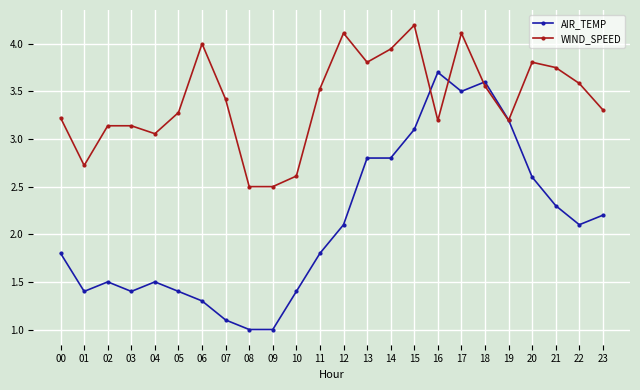

Which series has the widest spread of values?

AIR_TEMP